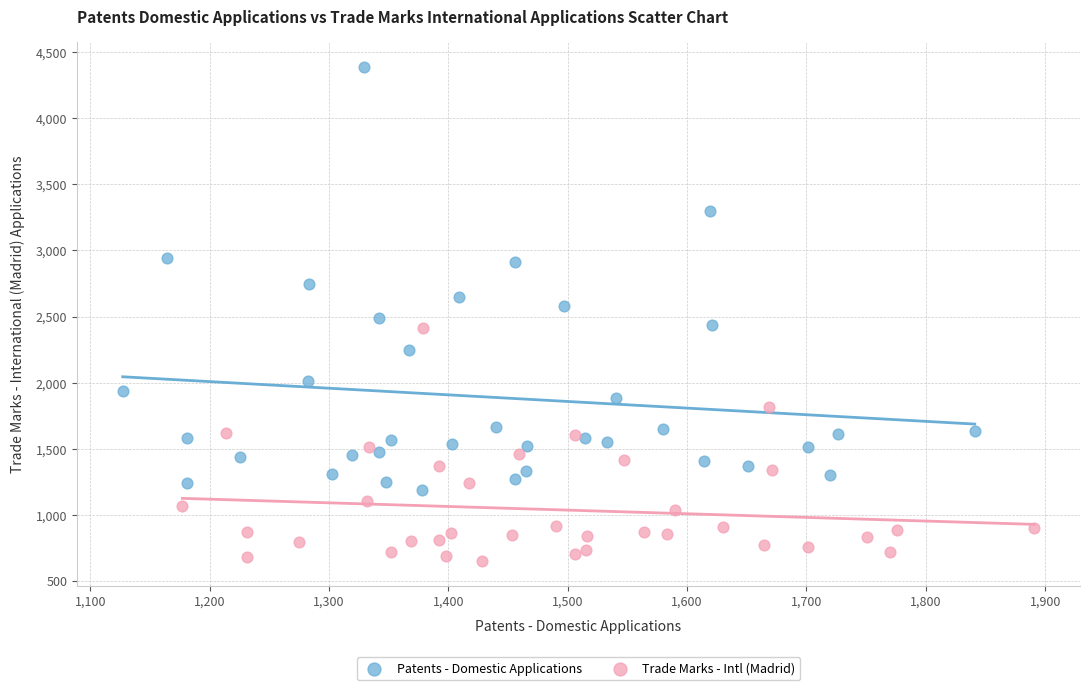

Which series reaches the minimum Y coordinate?

Trade Marks - Intl (Madrid)